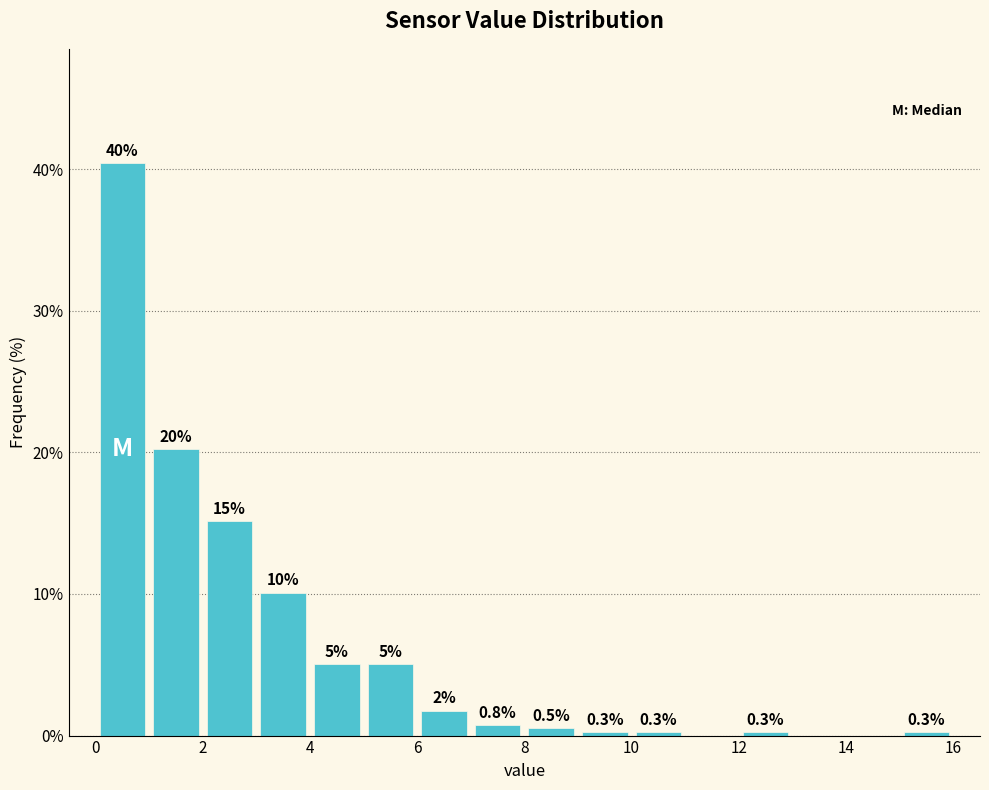

Over which range of the x-axis is the bar tallest?

0 to 1